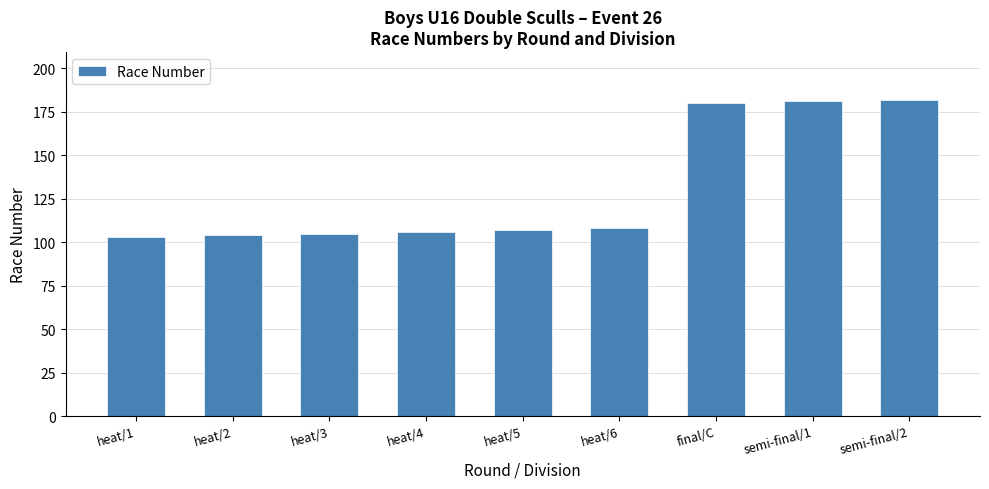

What is the minimum value shown in the chart?

103